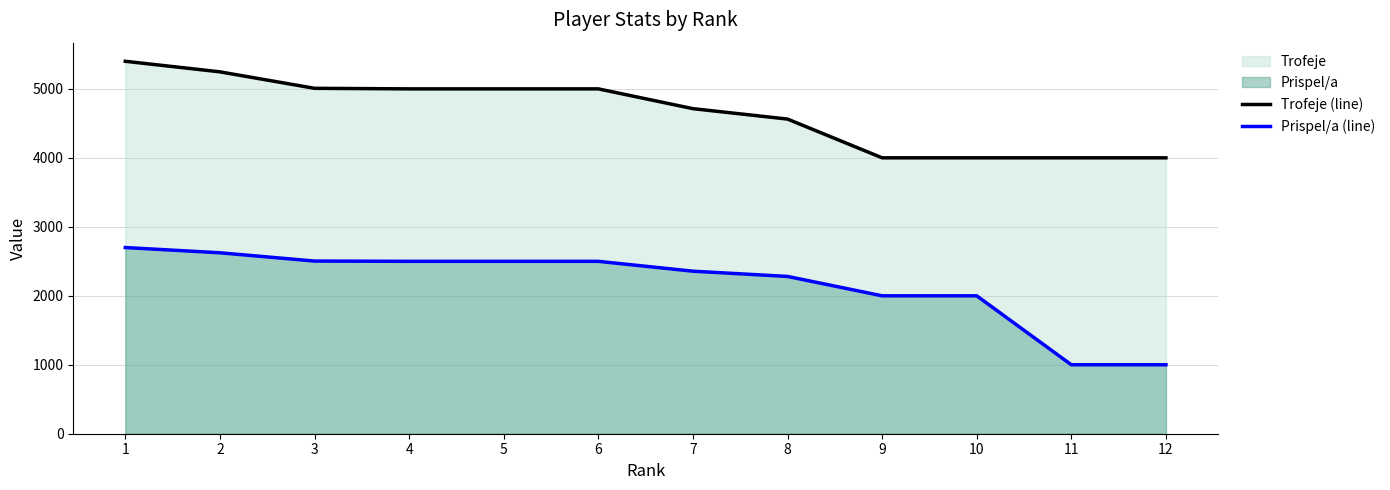

True or false: Prispel/a (line) and Trofeje (line) intersect in this chart.

False